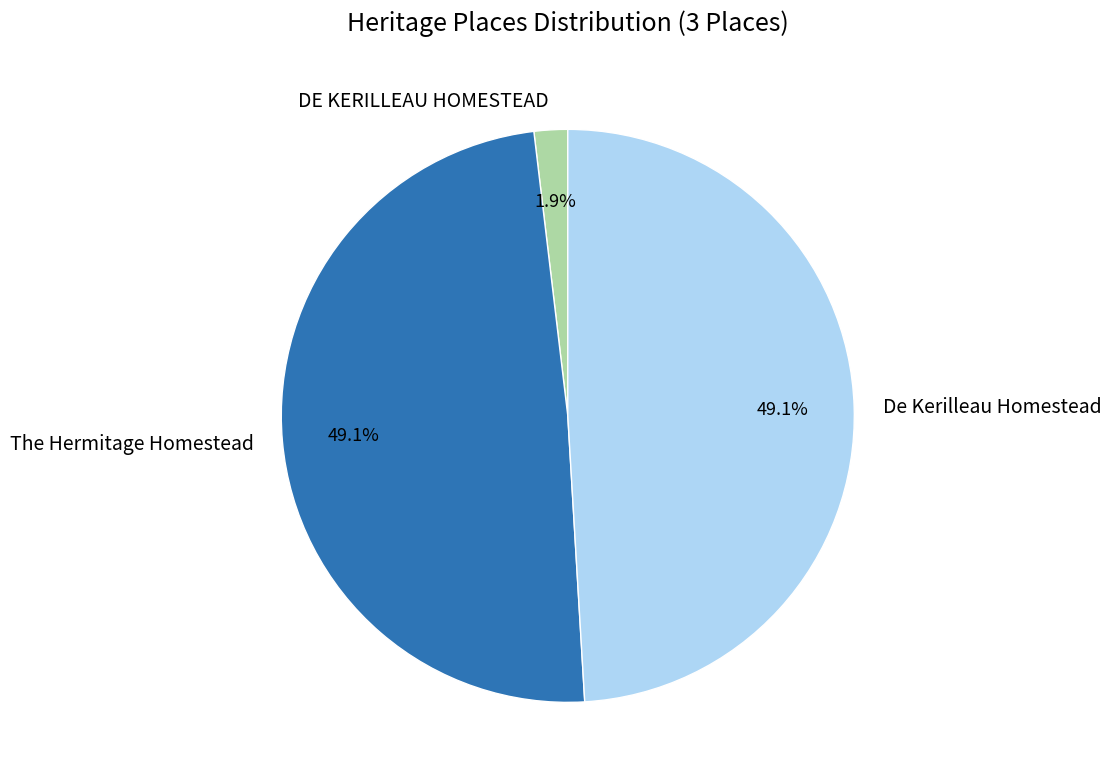

Which has a higher value, De Kerilleau Homestead or DE KERILLEAU HOMESTEAD?

De Kerilleau Homestead